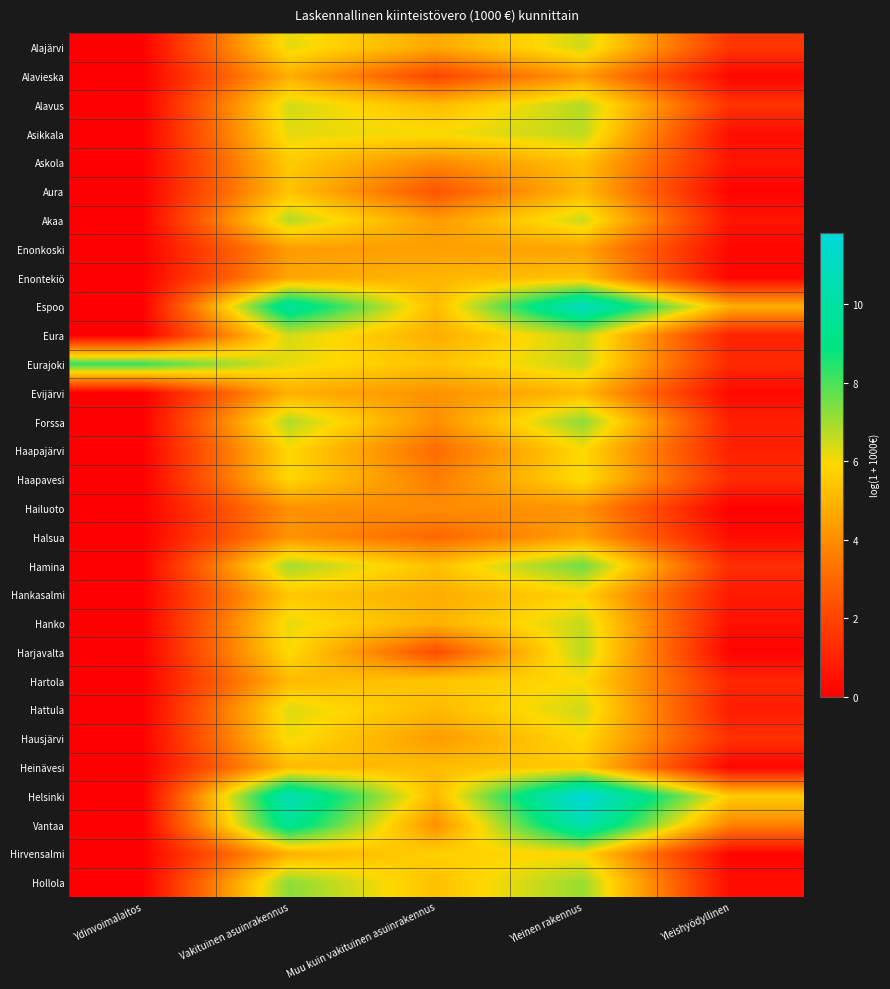

Reading left to right, transcribe all the data shown in this chart.

Alajärvi: Ydinvoimalaitos=0.0	Vakituinen asuinrakennus=6.2	Muu kuin vakituinen asuinrakennus=4.7	Yleinen rakennus=6.5	Yleishyödyllinen=1.6
Alavieska: Ydinvoimalaitos=0.0	Vakituinen asuinrakennus=4.8	Muu kuin vakituinen asuinrakennus=2.0	Yleinen rakennus=4.3	Yleishyödyllinen=0.2
Alavus: Ydinvoimalaitos=0.0	Vakituinen asuinrakennus=6.4	Muu kuin vakituinen asuinrakennus=5.2	Yleinen rakennus=6.8	Yleishyödyllinen=1.5
Asikkala: Ydinvoimalaitos=0.0	Vakituinen asuinrakennus=6.2	Muu kuin vakituinen asuinrakennus=6.0	Yleinen rakennus=6.7	Yleishyödyllinen=0.4
Askola: Ydinvoimalaitos=0.0	Vakituinen asuinrakennus=5.6	Muu kuin vakituinen asuinrakennus=3.9	Yleinen rakennus=5.3	Yleishyödyllinen=0.6
Aura: Ydinvoimalaitos=0.0	Vakituinen asuinrakennus=5.4	Muu kuin vakituinen asuinrakennus=2.5	Yleinen rakennus=5.1	Yleishyödyllinen=0.1
Akaa: Ydinvoimalaitos=0.0	Vakituinen asuinrakennus=6.8	Muu kuin vakituinen asuinrakennus=4.3	Yleinen rakennus=6.5	Yleishyödyllinen=0.6
Enonkoski: Ydinvoimalaitos=0.0	Vakituinen asuinrakennus=4.3	Muu kuin vakituinen asuinrakennus=4.4	Yleinen rakennus=4.6	Yleishyödyllinen=0.2
Enontekiö: Ydinvoimalaitos=0.0	Vakituinen asuinrakennus=4.6	Muu kuin vakituinen asuinrakennus=5.0	Yleinen rakennus=5.3	Yleishyödyllinen=0.2
Espoo: Ydinvoimalaitos=0.0	Vakituinen asuinrakennus=9.9	Muu kuin vakituinen asuinrakennus=5.2	Yleinen rakennus=11.0	Yleishyödyllinen=4.9
Eura: Ydinvoimalaitos=0.0	Vakituinen asuinrakennus=6.4	Muu kuin vakituinen asuinrakennus=4.8	Yleinen rakennus=6.7	Yleishyödyllinen=1.0
Eurajoki: Ydinvoimalaitos=8.2	Vakituinen asuinrakennus=6.2	Muu kuin vakituinen asuinrakennus=5.3	Yleinen rakennus=6.6	Yleishyödyllinen=1.2
Evijärvi: Ydinvoimalaitos=0.0	Vakituinen asuinrakennus=4.9	Muu kuin vakituinen asuinrakennus=4.1	Yleinen rakennus=5.1	Yleishyödyllinen=0.3
Forssa: Ydinvoimalaitos=0.0	Vakituinen asuinrakennus=6.9	Muu kuin vakituinen asuinrakennus=4.0	Yleinen rakennus=7.3	Yleishyödyllinen=0.9
Haapajärvi: Ydinvoimalaitos=0.0	Vakituinen asuinrakennus=5.9	Muu kuin vakituinen asuinrakennus=3.1	Yleinen rakennus=5.9	Yleishyödyllinen=0.9
Haapavesi: Ydinvoimalaitos=0.0	Vakituinen asuinrakennus=5.9	Muu kuin vakituinen asuinrakennus=3.6	Yleinen rakennus=6.0	Yleishyödyllinen=1.3
Hailuoto: Ydinvoimalaitos=0.0	Vakituinen asuinrakennus=4.1	Muu kuin vakituinen asuinrakennus=4.0	Yleinen rakennus=4.1	Yleishyödyllinen=0.0
Halsua: Ydinvoimalaitos=0.0	Vakituinen asuinrakennus=4.1	Muu kuin vakituinen asuinrakennus=3.0	Yleinen rakennus=4.5	Yleishyödyllinen=0.3
Hamina: Ydinvoimalaitos=0.0	Vakituinen asuinrakennus=7.0	Muu kuin vakituinen asuinrakennus=5.3	Yleinen rakennus=7.6	Yleishyödyllinen=1.3
Hankasalmi: Ydinvoimalaitos=0.0	Vakituinen asuinrakennus=5.5	Muu kuin vakituinen asuinrakennus=4.8	Yleinen rakennus=5.7	Yleishyödyllinen=0.7
Hanko: Ydinvoimalaitos=0.0	Vakituinen asuinrakennus=6.2	Muu kuin vakituinen asuinrakennus=4.9	Yleinen rakennus=6.6	Yleishyödyllinen=0.5
Harjavalta: Ydinvoimalaitos=0.0	Vakituinen asuinrakennus=6.0	Muu kuin vakituinen asuinrakennus=2.2	Yleinen rakennus=6.7	Yleishyödyllinen=0.1
Hartola: Ydinvoimalaitos=0.0	Vakituinen asuinrakennus=5.1	Muu kuin vakituinen asuinrakennus=5.4	Yleinen rakennus=5.9	Yleishyödyllinen=1.1
Hattula: Ydinvoimalaitos=0.0	Vakituinen asuinrakennus=6.3	Muu kuin vakituinen asuinrakennus=5.1	Yleinen rakennus=6.5	Yleishyödyllinen=0.8
Hausjärvi: Ydinvoimalaitos=0.0	Vakituinen asuinrakennus=6.1	Muu kuin vakituinen asuinrakennus=4.3	Yleinen rakennus=5.9	Yleishyödyllinen=1.4
Heinävesi: Ydinvoimalaitos=0.0	Vakituinen asuinrakennus=5.1	Muu kuin vakituinen asuinrakennus=5.2	Yleinen rakennus=5.6	Yleishyödyllinen=0.2
Helsinki: Ydinvoimalaitos=0.0	Vakituinen asuinrakennus=10.5	Muu kuin vakituinen asuinrakennus=5.1	Yleinen rakennus=11.8	Yleishyödyllinen=5.6
Vantaa: Ydinvoimalaitos=0.0	Vakituinen asuinrakennus=9.6	Muu kuin vakituinen asuinrakennus=4.0	Yleinen rakennus=10.5	Yleishyödyllinen=3.7
Hirvensalmi: Ydinvoimalaitos=0.0	Vakituinen asuinrakennus=4.9	Muu kuin vakituinen asuinrakennus=5.7	Yleinen rakennus=5.9	Yleishyödyllinen=0.2
Hollola: Ydinvoimalaitos=0.0	Vakituinen asuinrakennus=7.3	Muu kuin vakituinen asuinrakennus=5.3	Yleinen rakennus=7.1	Yleishyödyllinen=0.4